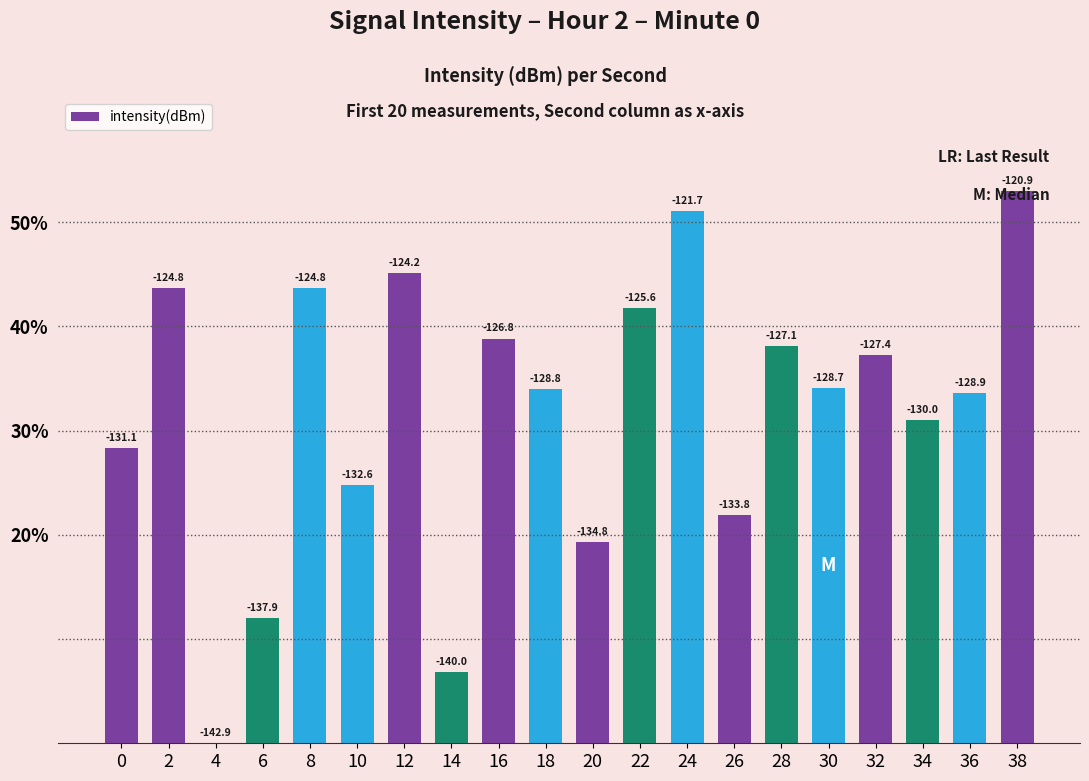

How many positive values are there?

19